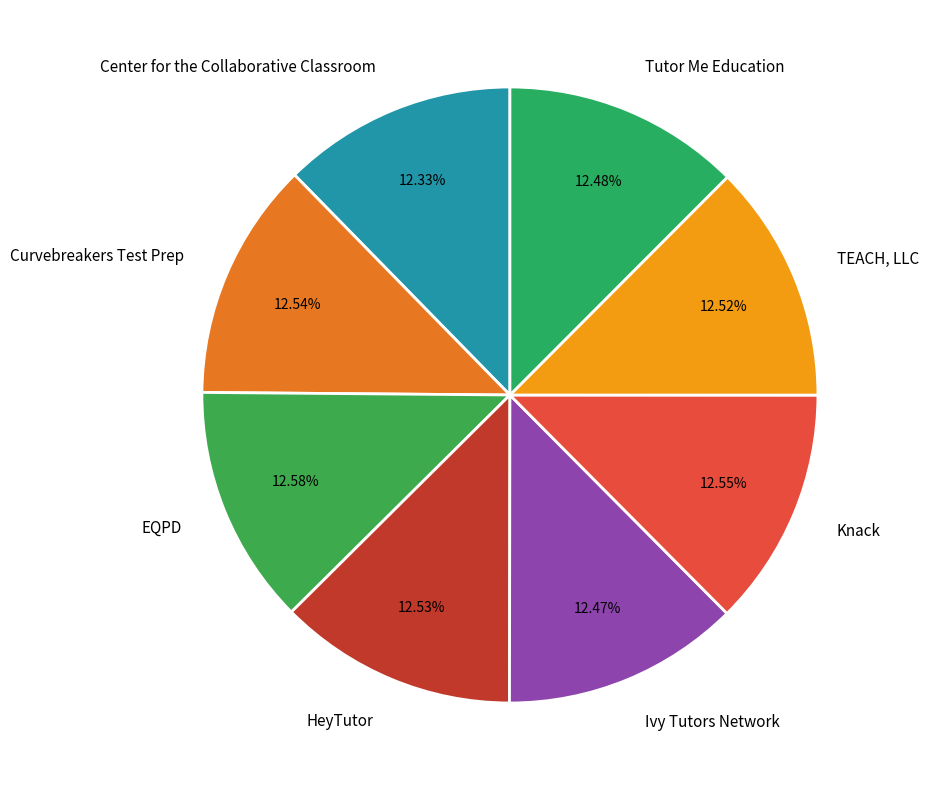

What is the ratio of the value at HeyTutor to the value at Ivy Tutors Network?

1.0